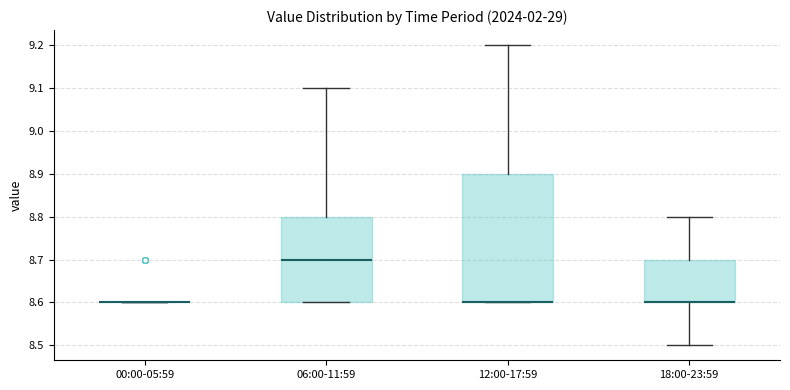

Reading left to right, transcribe this box plot: for each box, give where its median line is, the range the box spans, and where its two whiskers end, as read against the y-axis. The values are not printed on the chart, so give them approximately, as read against the axis.

00:00-05:59: box collapsed to a line at 8.6, whiskers 8.6 to 8.6
06:00-11:59: median 8.7, box 8.6 to 8.8, whiskers 8.6 to 9.1
12:00-17:59: median 8.6 (drawn on the box's lower edge), box 8.6 to 8.9, whiskers 8.6 to 9.2
18:00-23:59: median 8.6 (drawn on the box's lower edge), box 8.6 to 8.7, whiskers 8.5 to 8.8